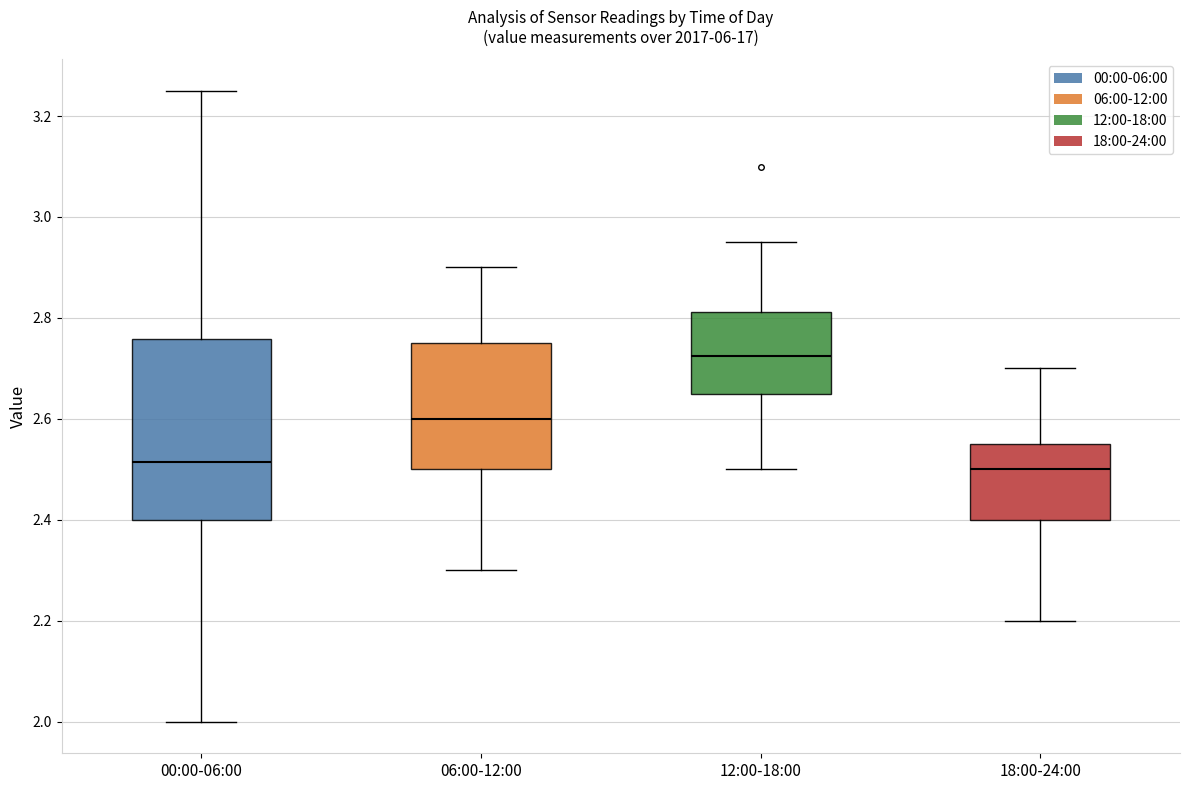

Which box has the highest median line?

12:00-18:00